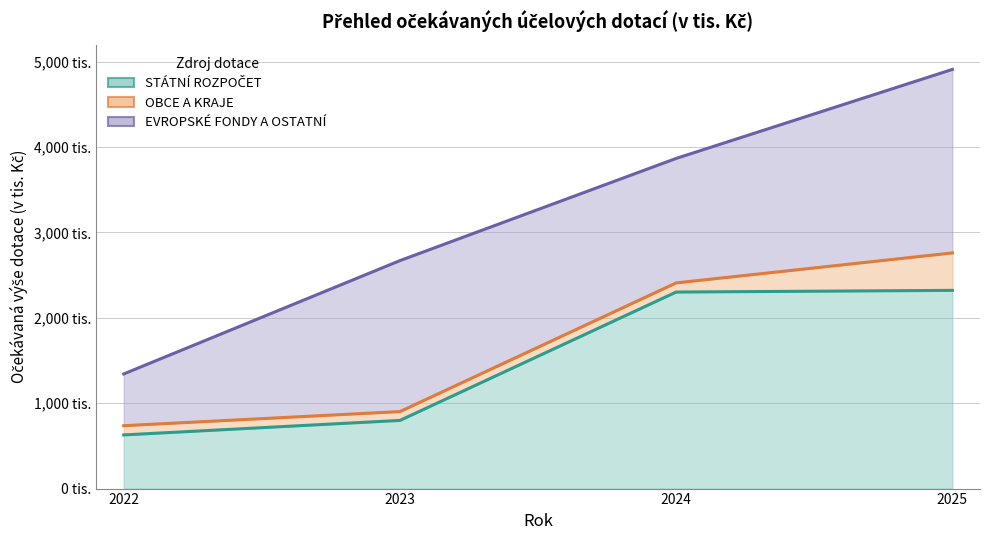

What is the difference between the highest and lowest values at 2025?

1883109